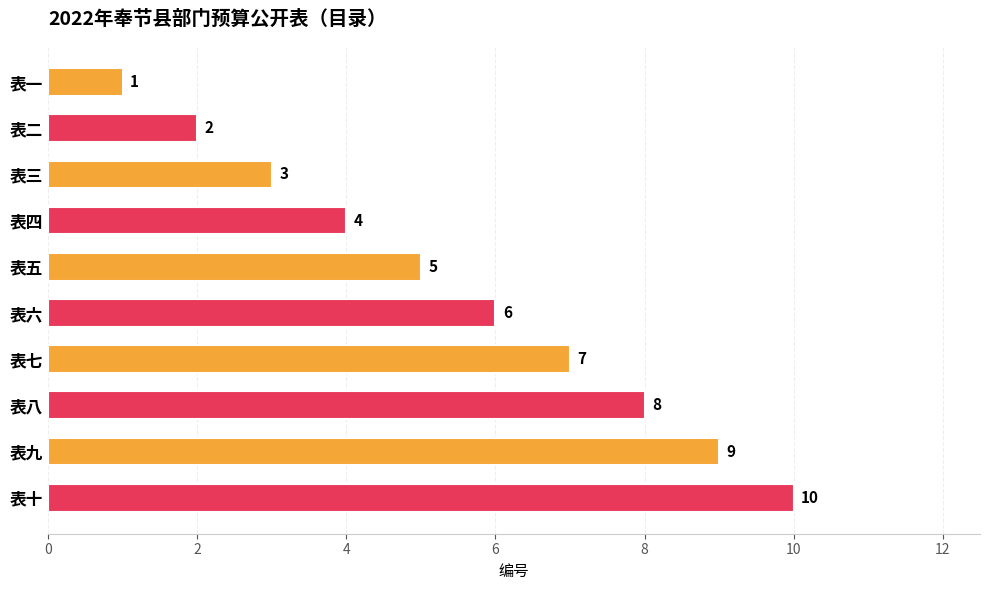

How many data points are less than 6?

5